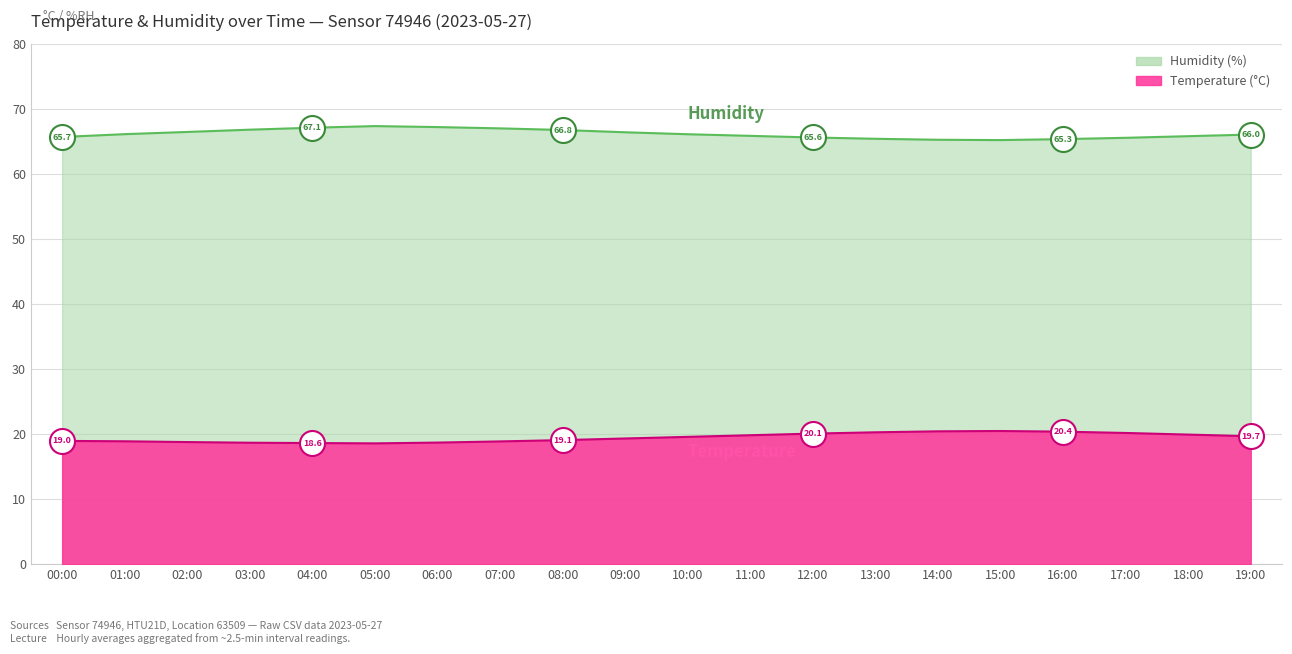

What are all the series names shown in the legend?

Temperature, Humidity